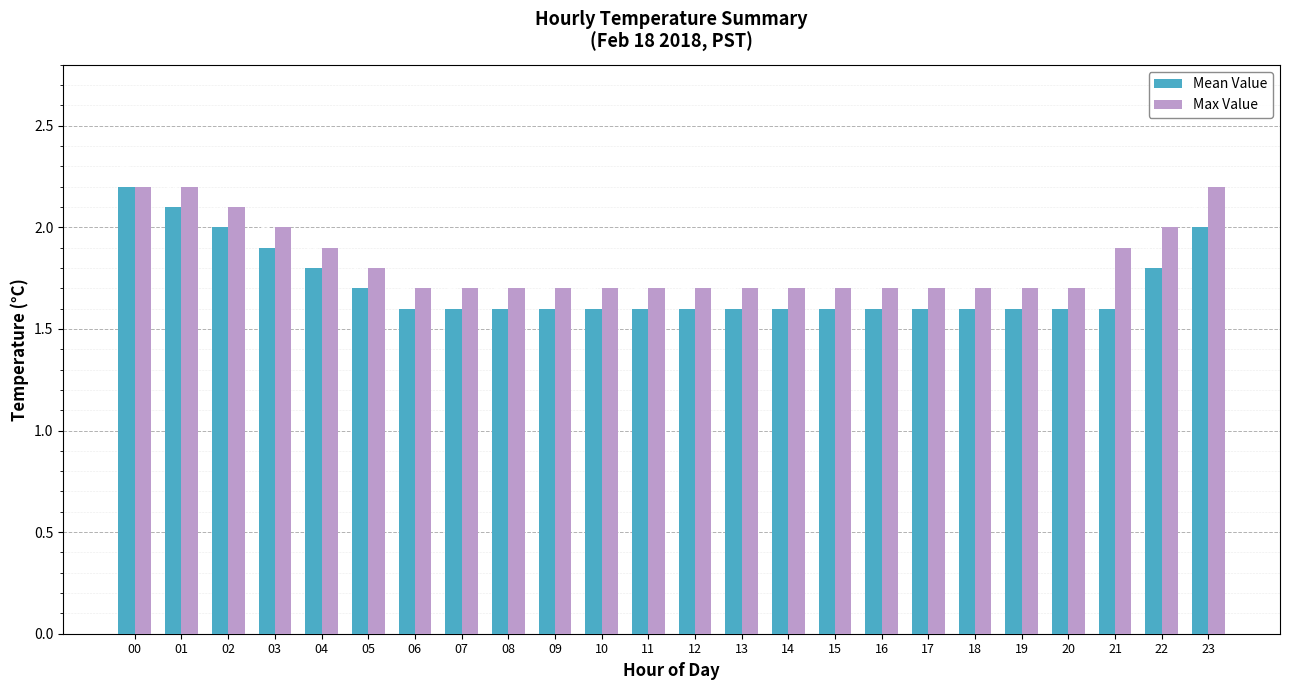

What is the greatest value displayed?

2.2